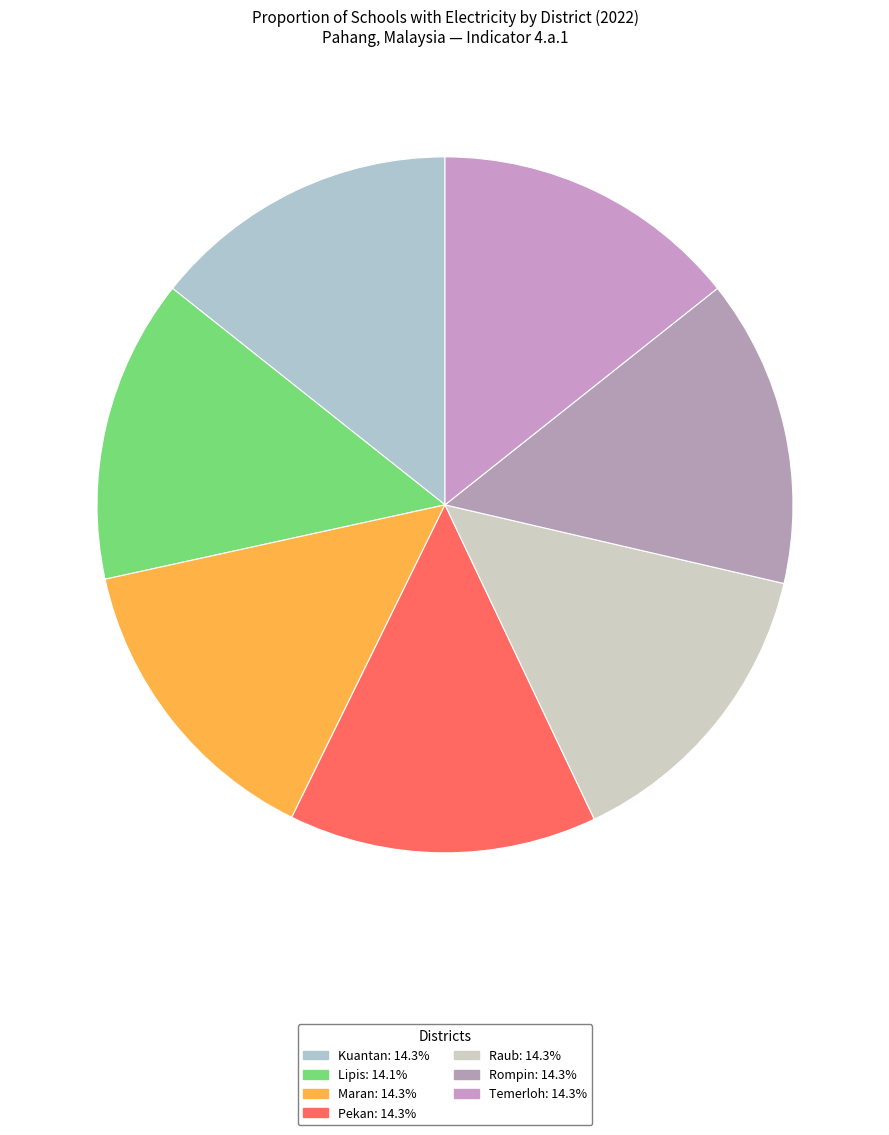

How many segments does this pie chart have?

7